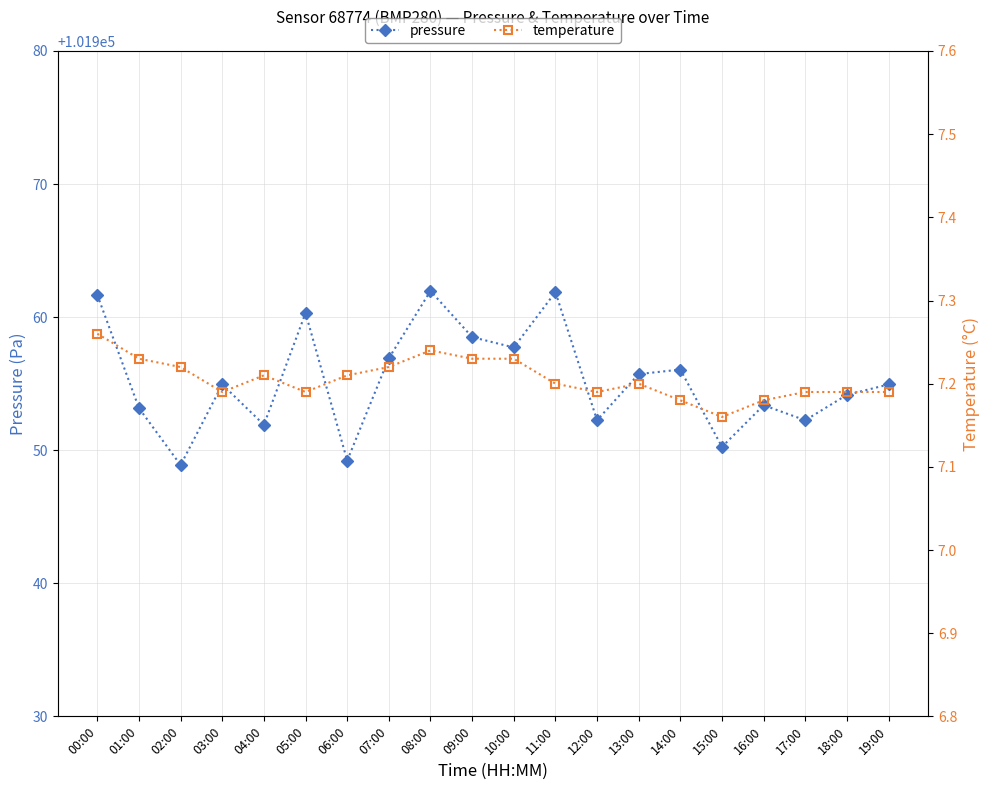

Rank the categories by temperature value from highest to lowest.

00:00, 08:00, 01:00, 09:00, 10:00, 02:00, 07:00, 04:00, 06:00, 11:00, 13:00, 03:00, 05:00, 12:00, 17:00, 18:00, 19:00, 14:00, 16:00, 15:00